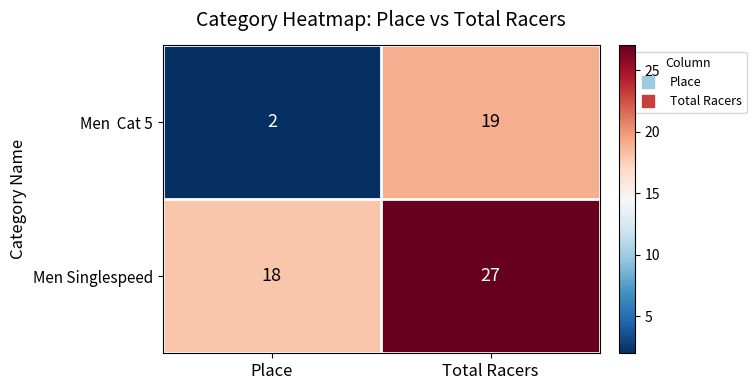

What is the difference between the maximum and minimum values in the Men Singlespeed series?

9